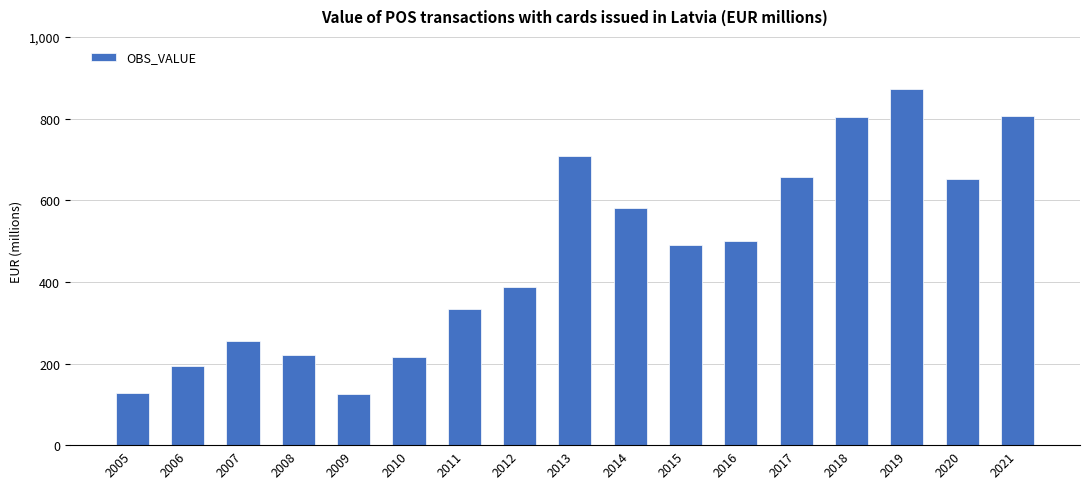

The chart shows a value of 346.6 at 2006. True or false?

False